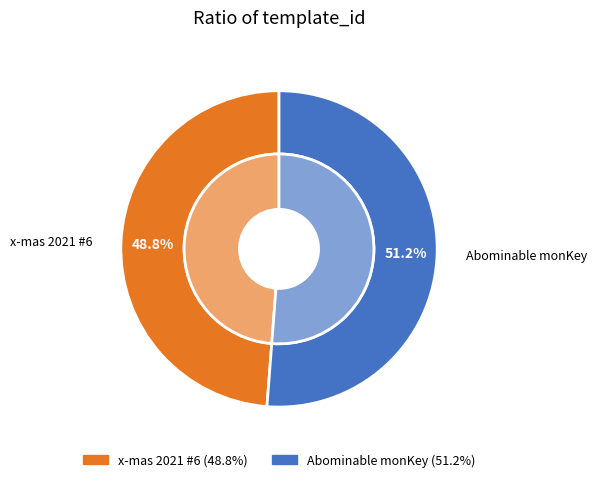

How many slices are in this pie chart?

2